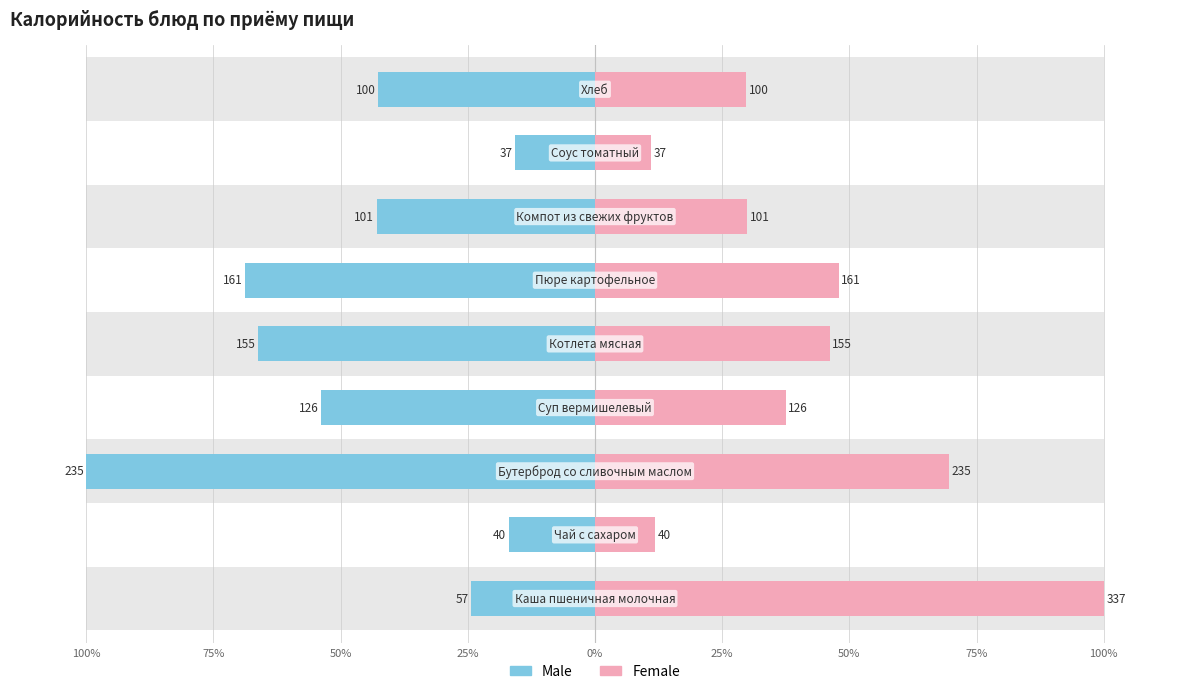

What is the difference between the Male values at 75% and 25%?

51.8